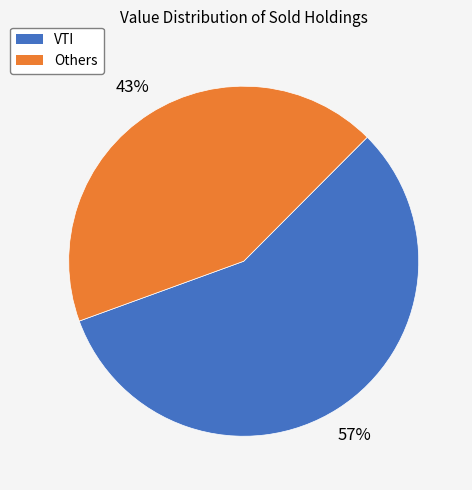

To the nearest percent, what is the average slice percentage?

50%